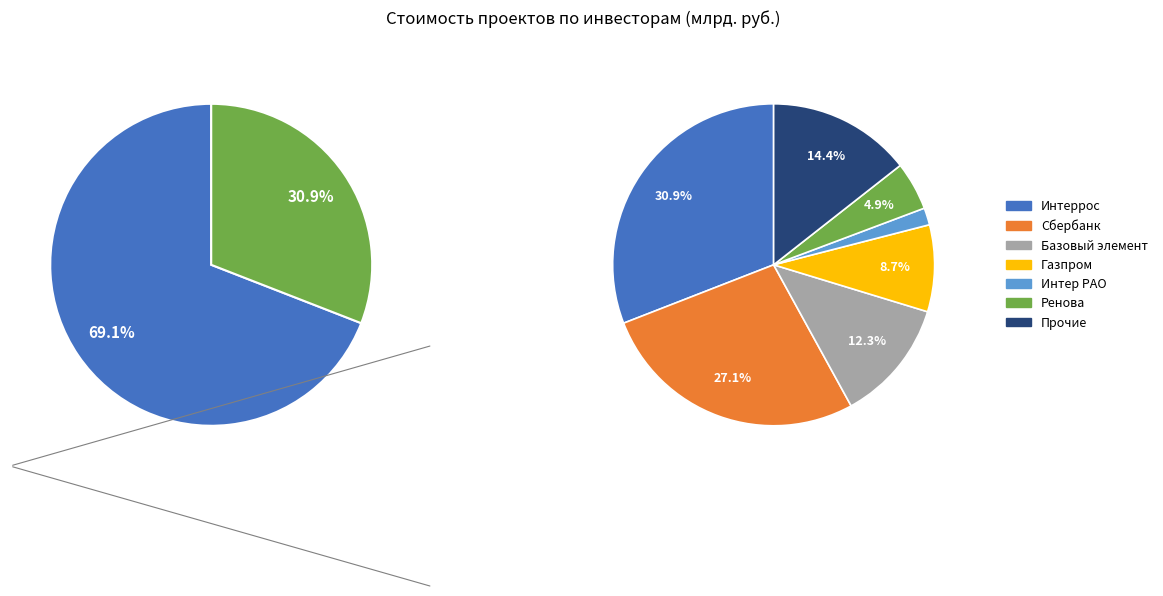

How many slices are in this pie chart?

7